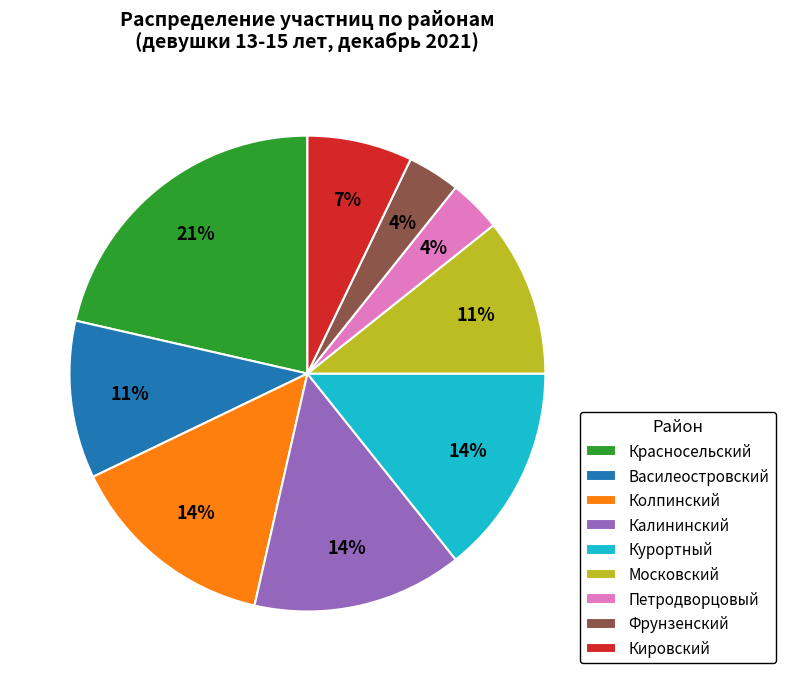

To the nearest percent, what portion does Колпинский represent?

14%